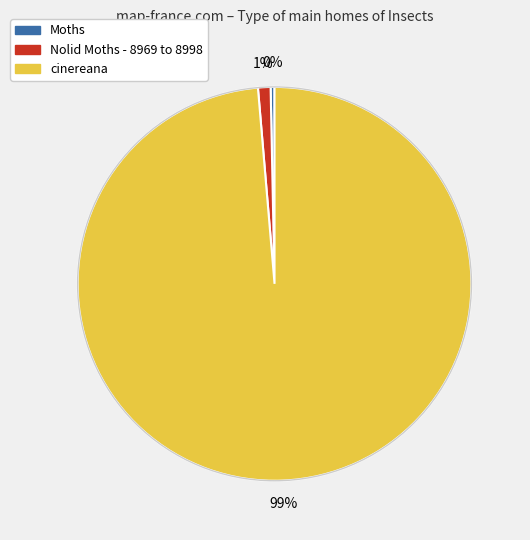

How many slices are in this pie chart?

3